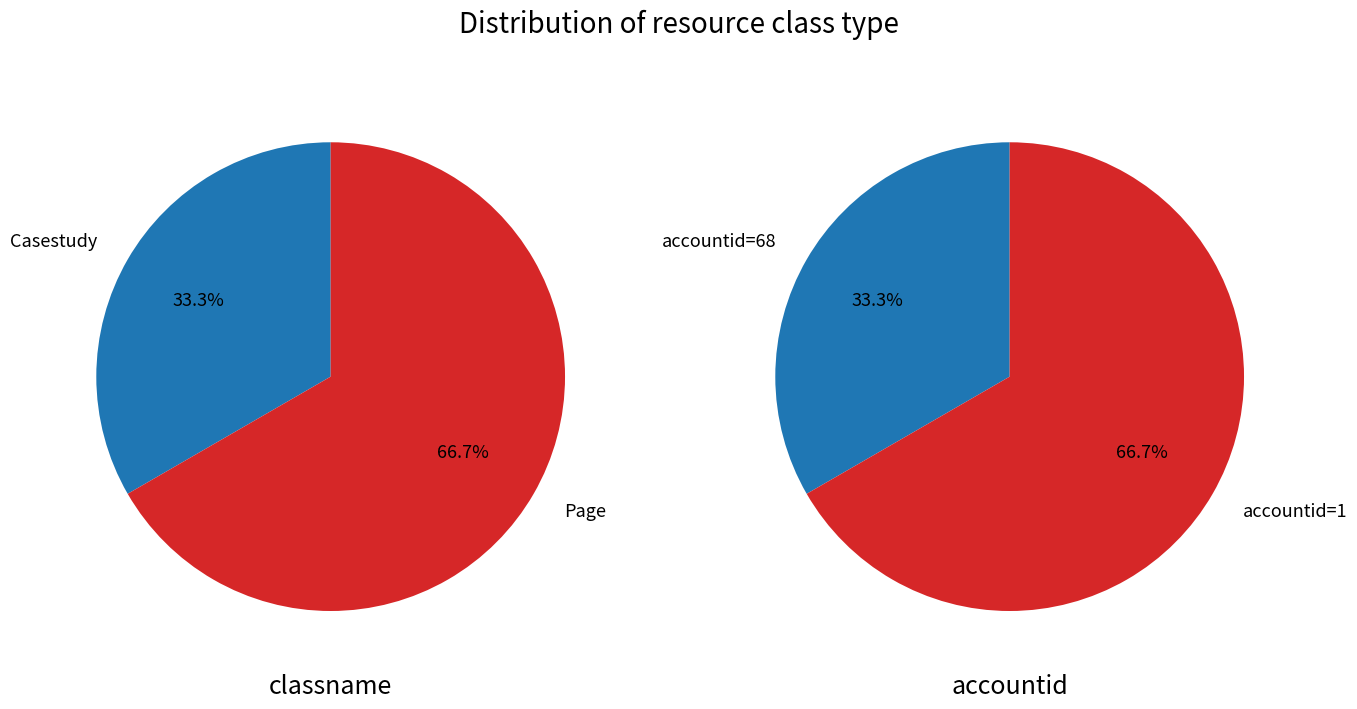

What is the smallest slice in the pie chart?

Casestudy